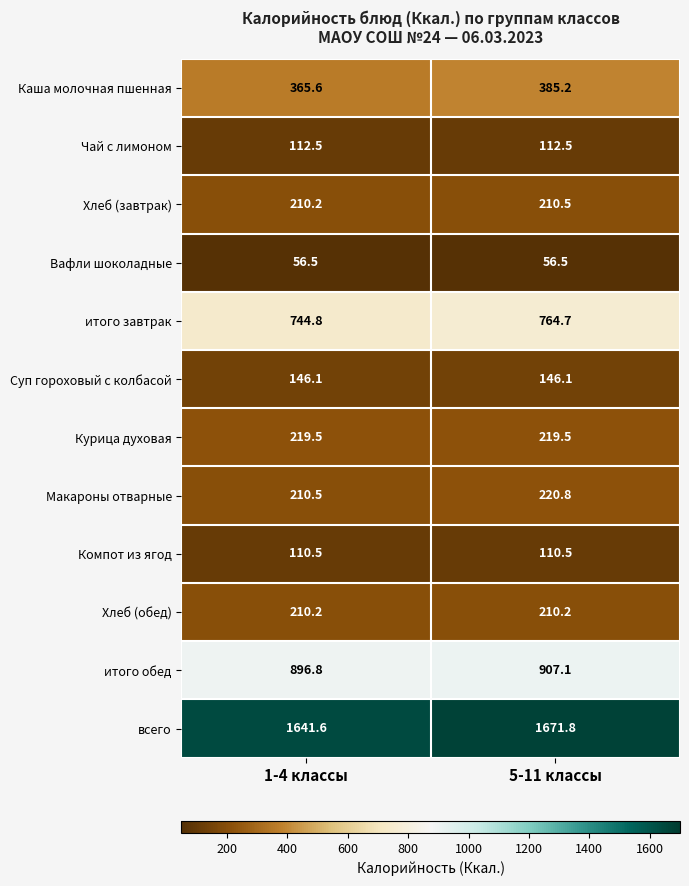

What is the difference between the всего values at 1-4 классы and 5-11 классы?

30.2